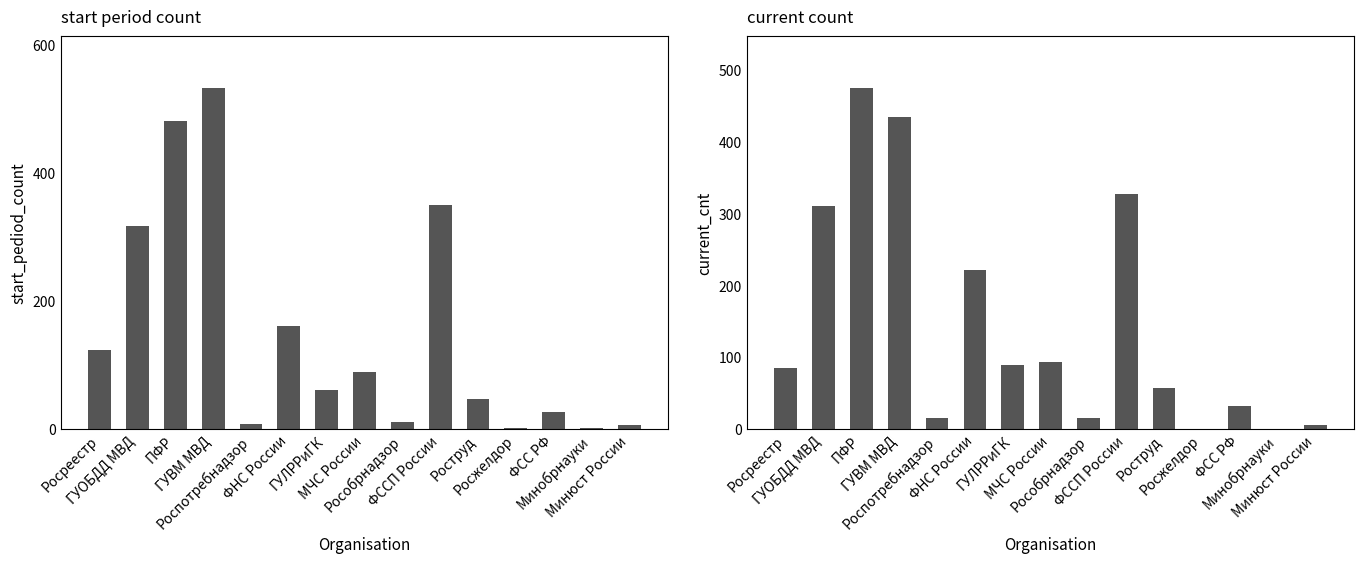

Between ГУЛРРиГК and ФССП России, which series saw the biggest shift?

start_pediod_count